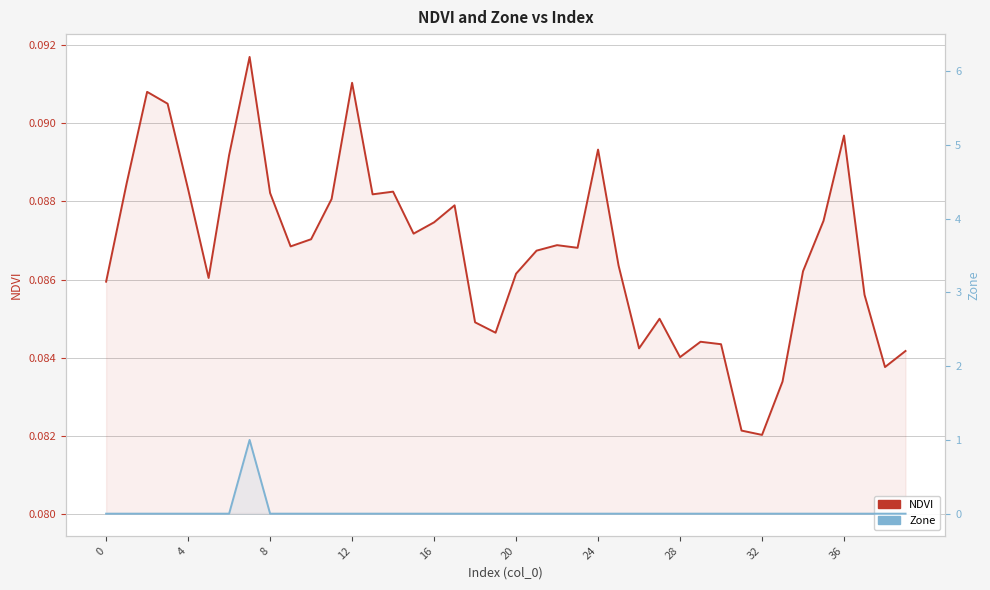

Rank the series at 22 from highest to lowest value.

NDVI, Zone